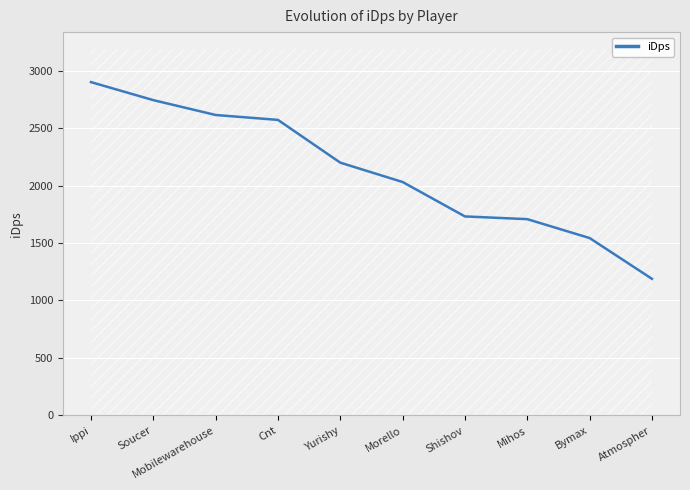

What is the minimum value shown in the chart?

1188.5